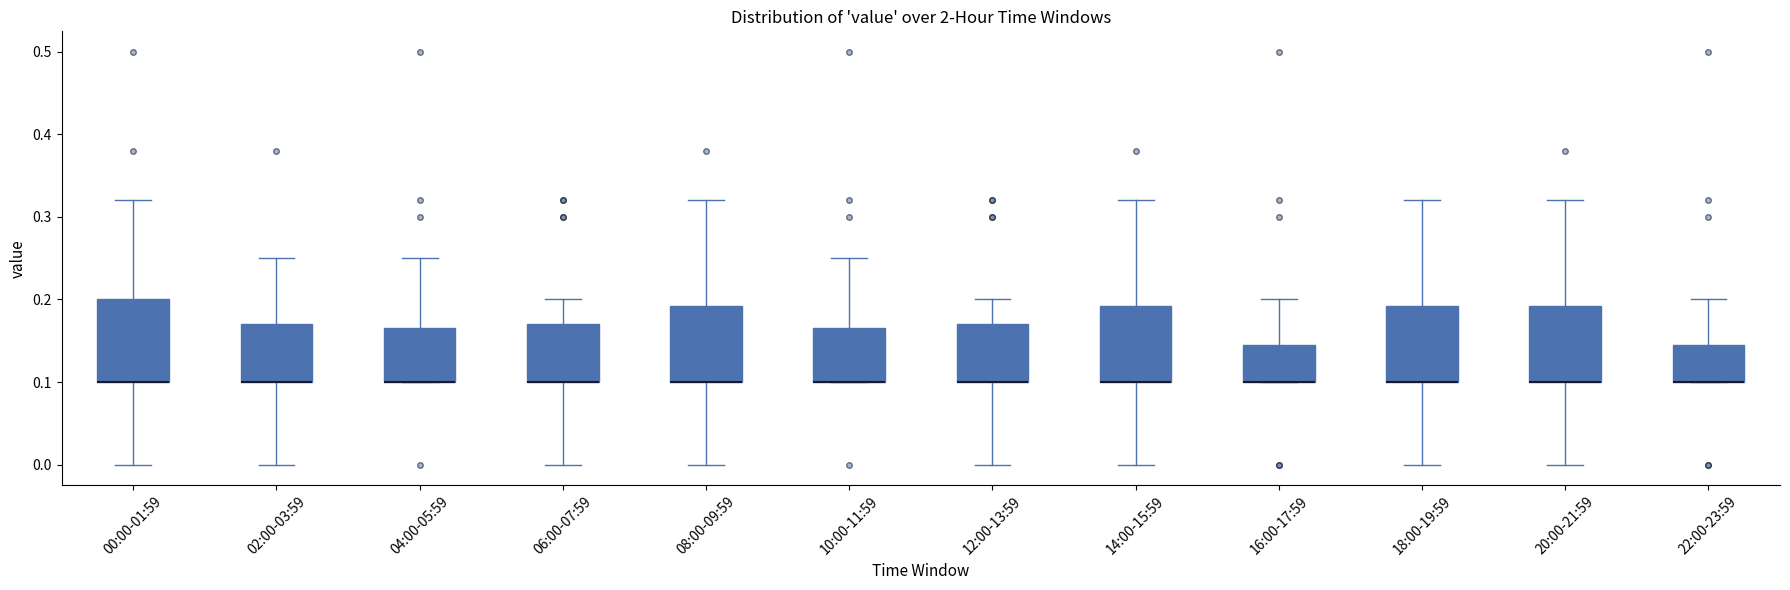

Reading left to right, transcribe this box plot: for each box, give where its median line is, the range the box spans, and where its two whiskers end, as read against the y-axis. The values are not printed on the chart, so give them approximately, as read against the axis.

00:00-01:59: median 0.10 (drawn on the box's lower edge), box 0.10 to 0.20, whiskers 0.00 to 0.32
02:00-03:59: median 0.10 (drawn on the box's lower edge), box 0.10 to 0.17, whiskers 0.00 to 0.25
04:00-05:59: median 0.10 (drawn on the box's lower edge), box 0.10 to 0.17, whiskers 0.10 to 0.25
06:00-07:59: median 0.10 (drawn on the box's lower edge), box 0.10 to 0.17, whiskers 0.00 to 0.20
08:00-09:59: median 0.10 (drawn on the box's lower edge), box 0.10 to 0.19, whiskers 0.00 to 0.32
10:00-11:59: median 0.10 (drawn on the box's lower edge), box 0.10 to 0.17, whiskers 0.10 to 0.25
12:00-13:59: median 0.10 (drawn on the box's lower edge), box 0.10 to 0.17, whiskers 0.00 to 0.20
14:00-15:59: median 0.10 (drawn on the box's lower edge), box 0.10 to 0.19, whiskers 0.00 to 0.32
16:00-17:59: median 0.10 (drawn on the box's lower edge), box 0.10 to 0.15, whiskers 0.10 to 0.20
18:00-19:59: median 0.10 (drawn on the box's lower edge), box 0.10 to 0.19, whiskers 0.00 to 0.32
20:00-21:59: median 0.10 (drawn on the box's lower edge), box 0.10 to 0.19, whiskers 0.00 to 0.32
22:00-23:59: median 0.10 (drawn on the box's lower edge), box 0.10 to 0.15, whiskers 0.10 to 0.20